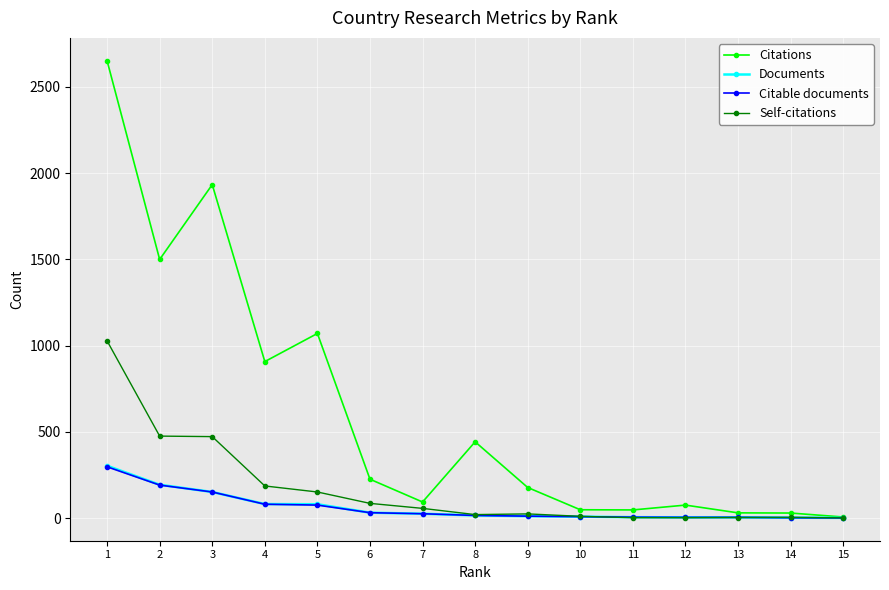

Where does the Citations series first go above 177?

1